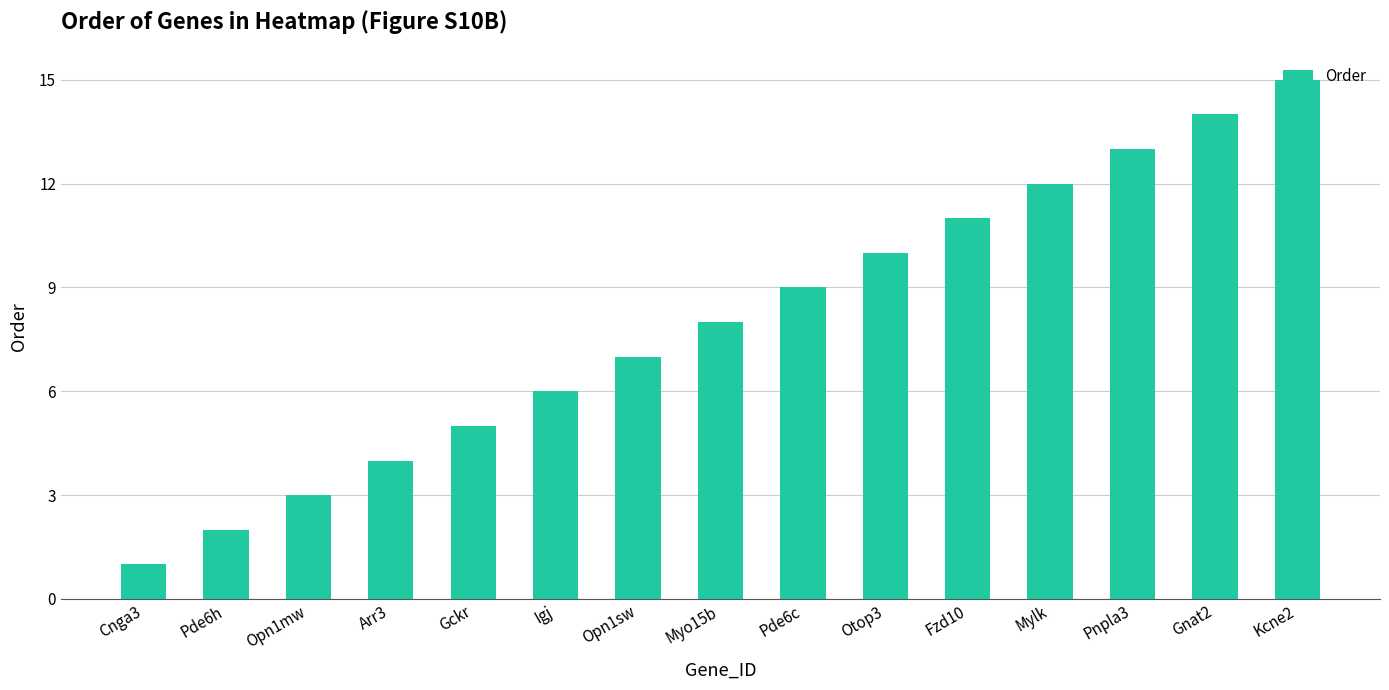

What is the greatest value displayed?

15